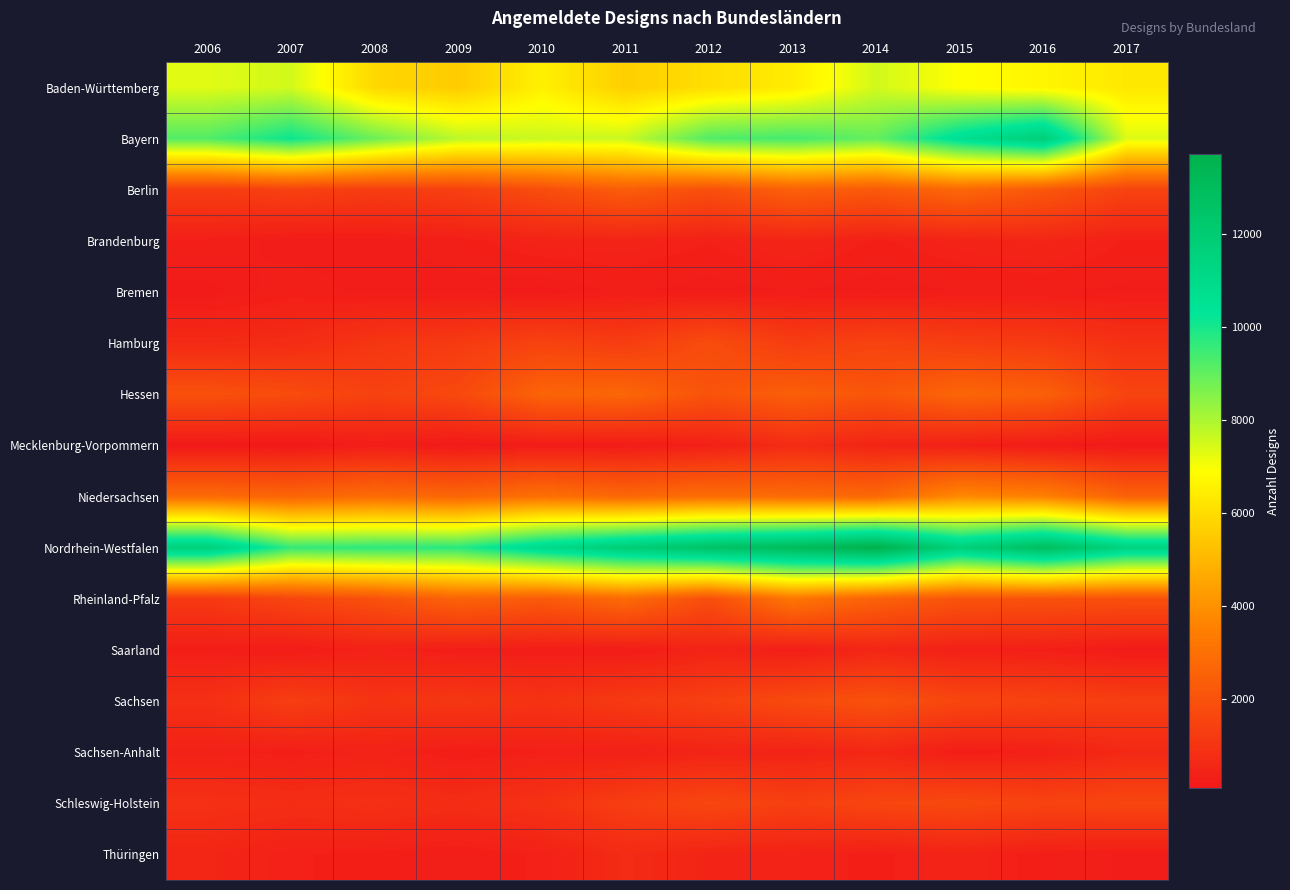

Which series has the largest range (max minus min)?

Bayern